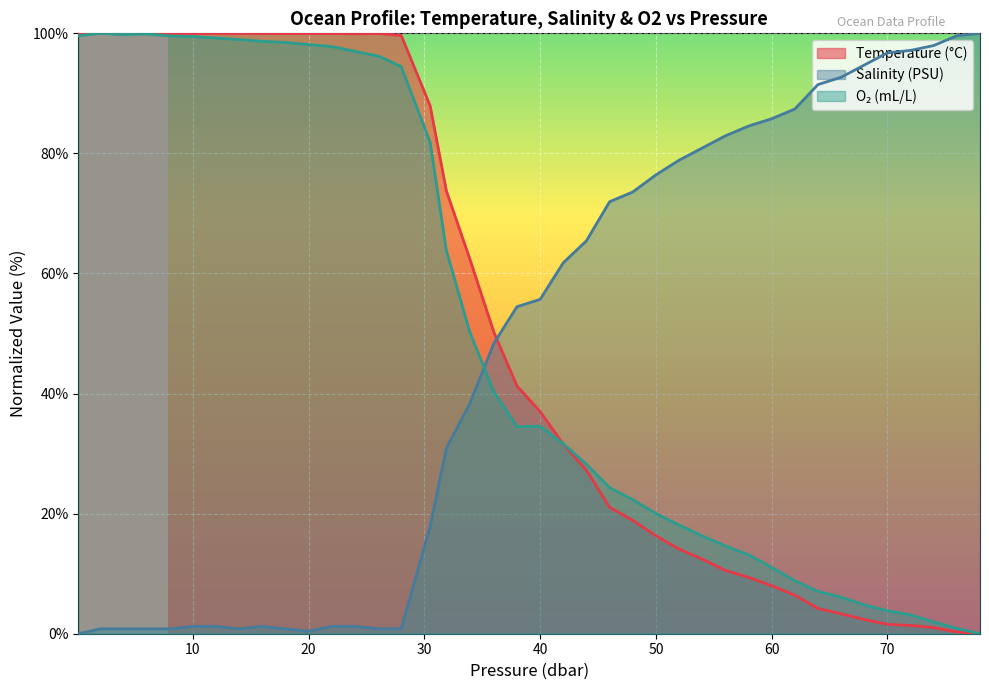

Reading right to left, what are all the values shown in this chart?

t: 0.0	0.3	1.0	1.4	1.6	2.4	3.3	4.2	6.4	8.0	9.4	10.5	12.4	14.1	16.3	18.9	21.1	27.2	31.6	37.0	41.3	50.2	62.6	73.8	87.9	99.7	100.0	99.9	100.0	100.0	100.0	100.0	100.0	100.0	100.0	100.0	100.0	100.0	100.0	100.0
s: 100.0	99.6	98.0	97.2	96.7	94.7	92.7	91.5	87.4	85.8	84.6	82.9	80.9	78.9	76.4	73.6	72.0	65.4	61.8	55.7	54.5	48.4	38.2	30.9	17.9	0.8	0.8	1.2	1.2	0.4	0.8	1.2	0.8	1.2	1.2	0.8	0.8	0.8	0.8	0.0
o2_c: 0.0	0.9	2.0	3.1	3.8	4.8	6.1	7.1	8.8	11.0	13.2	14.6	16.3	18.1	20.0	22.3	24.3	28.2	31.6	34.5	34.5	40.3	50.4	63.8	81.8	94.5	96.2	97.0	97.8	98.1	98.5	98.7	99.0	99.2	99.5	99.6	99.9	99.8	100.0	99.6